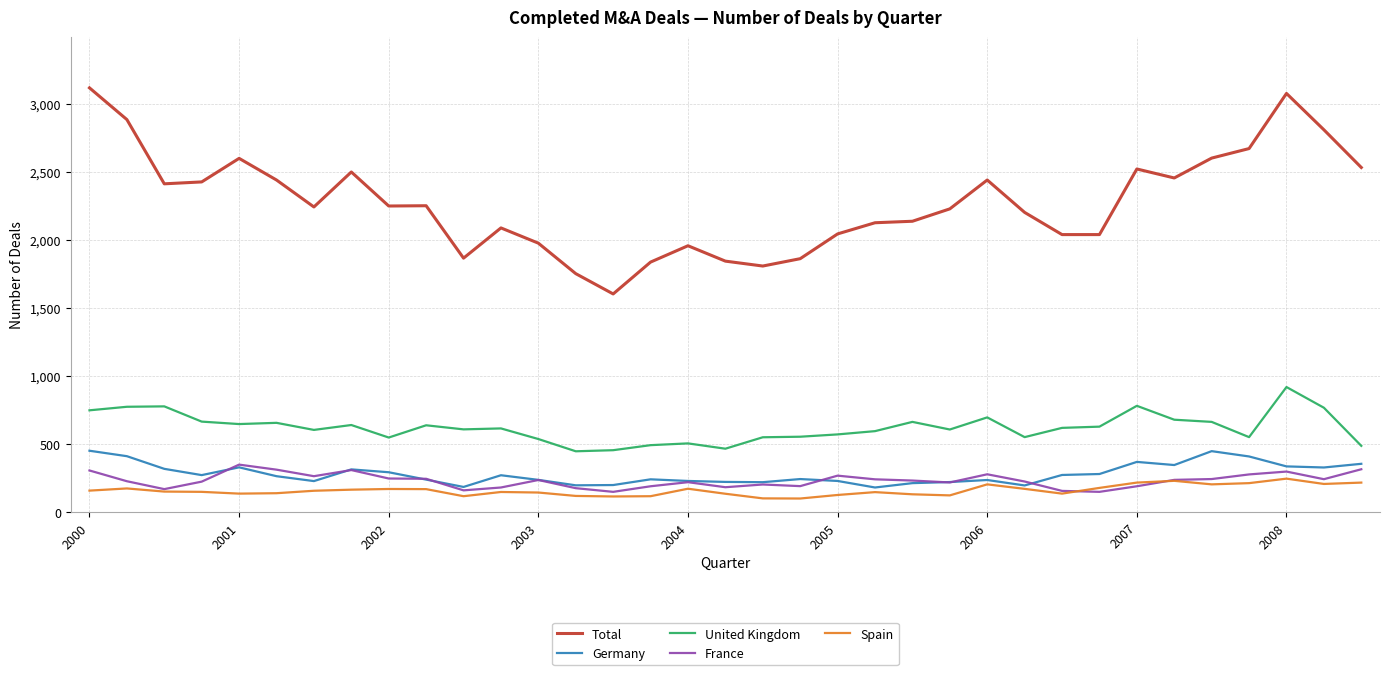

What is the sum of all Spain values?

5551